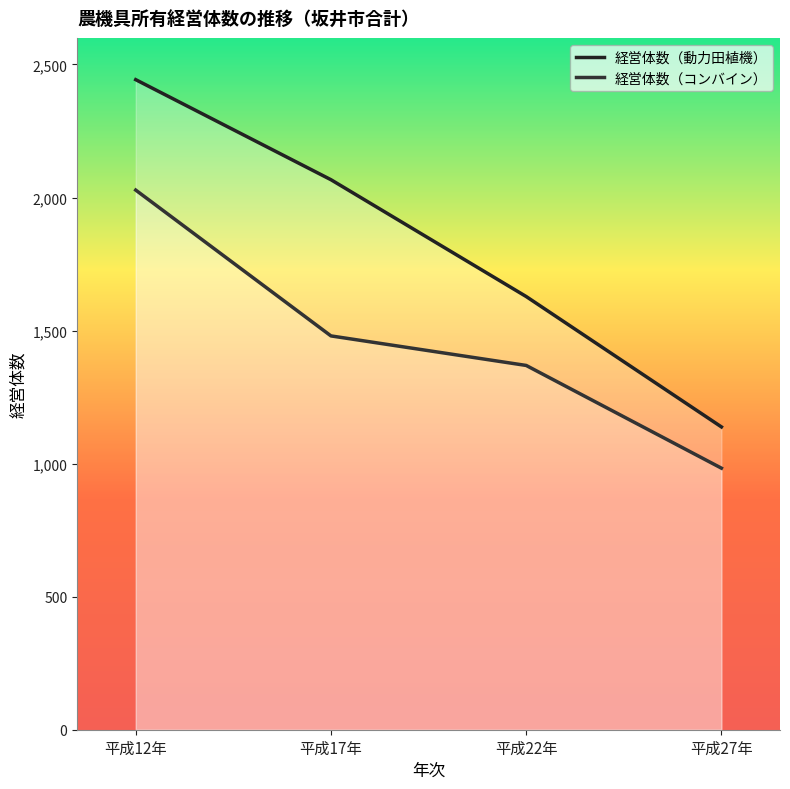

At which category does the chart reach its minimum across all series?

平成27年